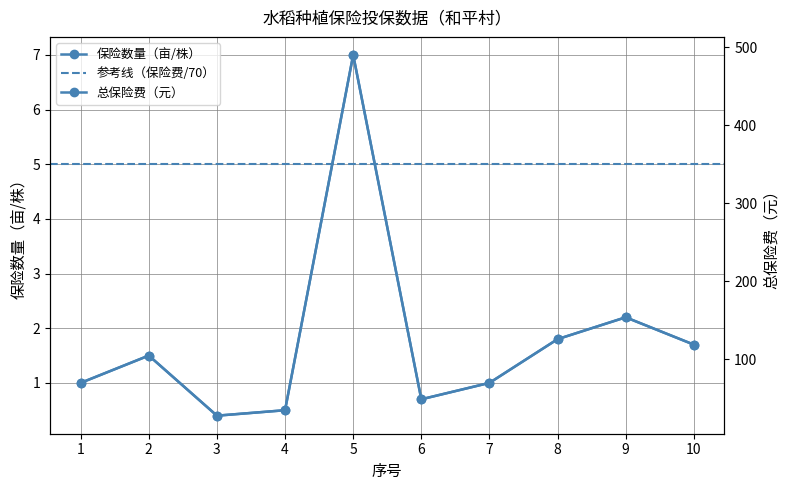

At which label does 保险数量（亩/株） first exceed 1?

2